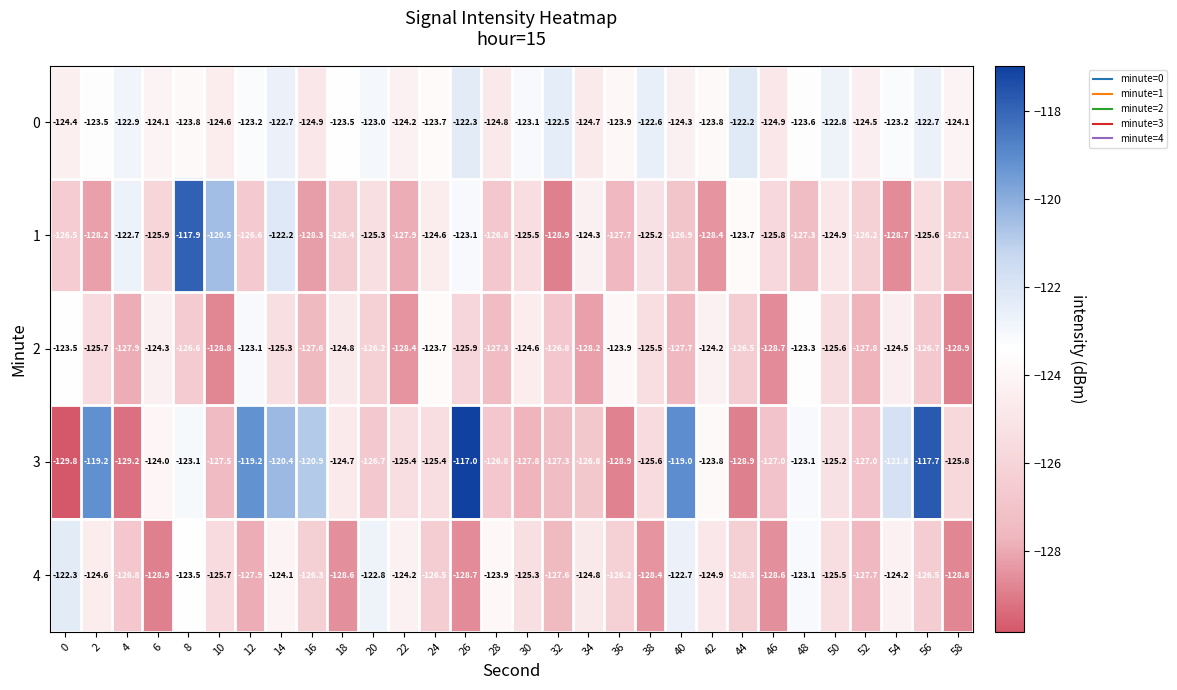

How many distinct data groups are displayed?

5